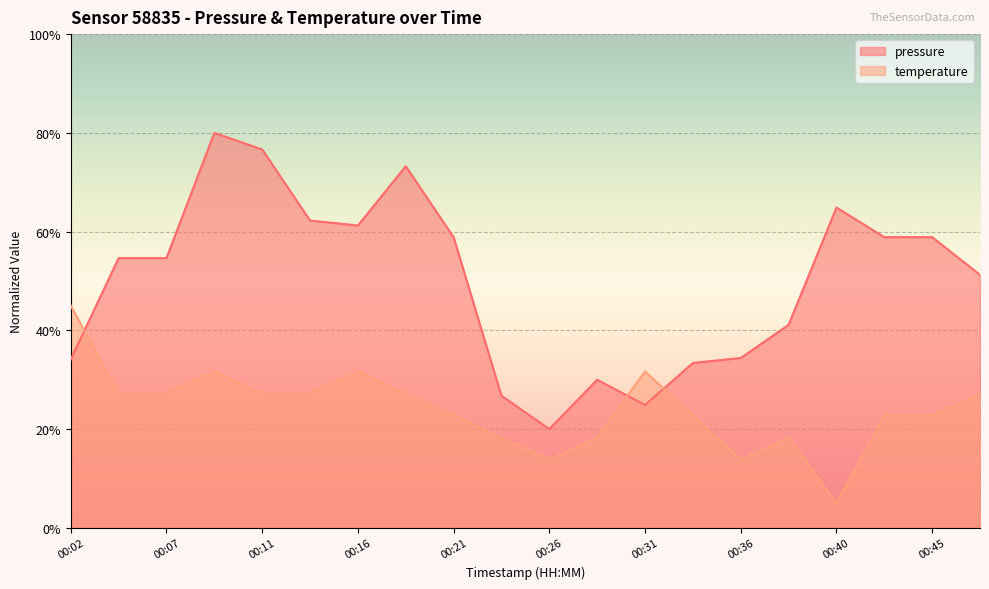

What is the total value across all series at 00:09?

111.7